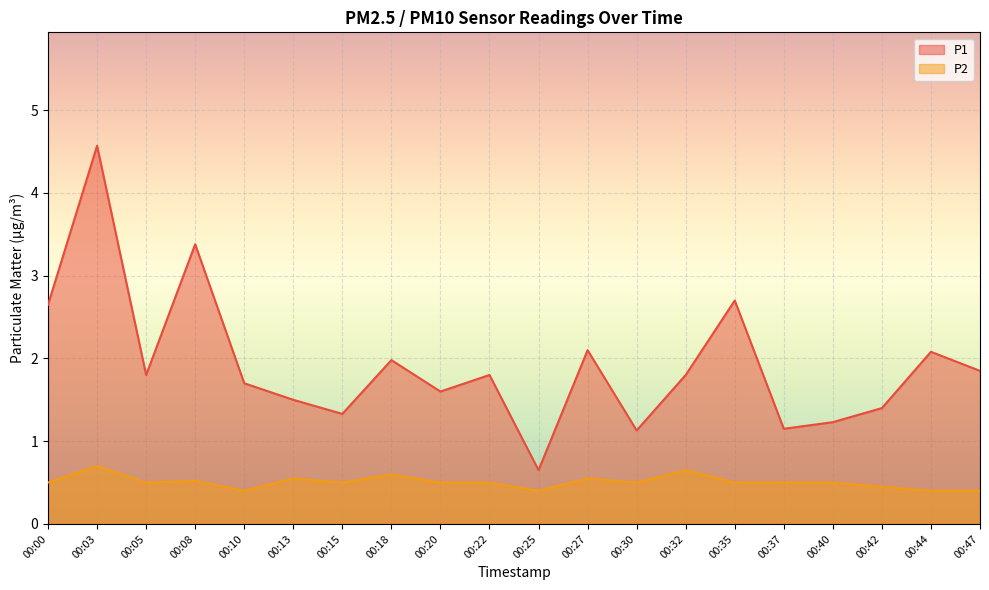

Is the value of P1 at 00:42 greater than the value of P2 at 00:00?

Yes